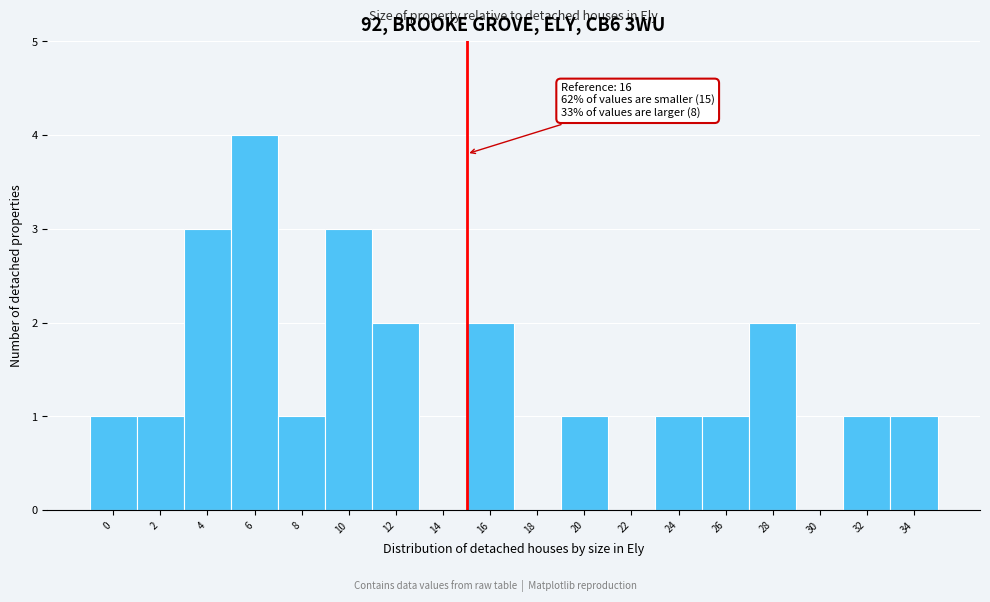

Reading left to right, what are all the values shown in this chart?

0=1	2=1	4=3	6=4	8=1	10=3	12=2	14=0	16=2	18=0	20=1	22=0	24=1	26=1	28=2	30=0	32=1	34=1